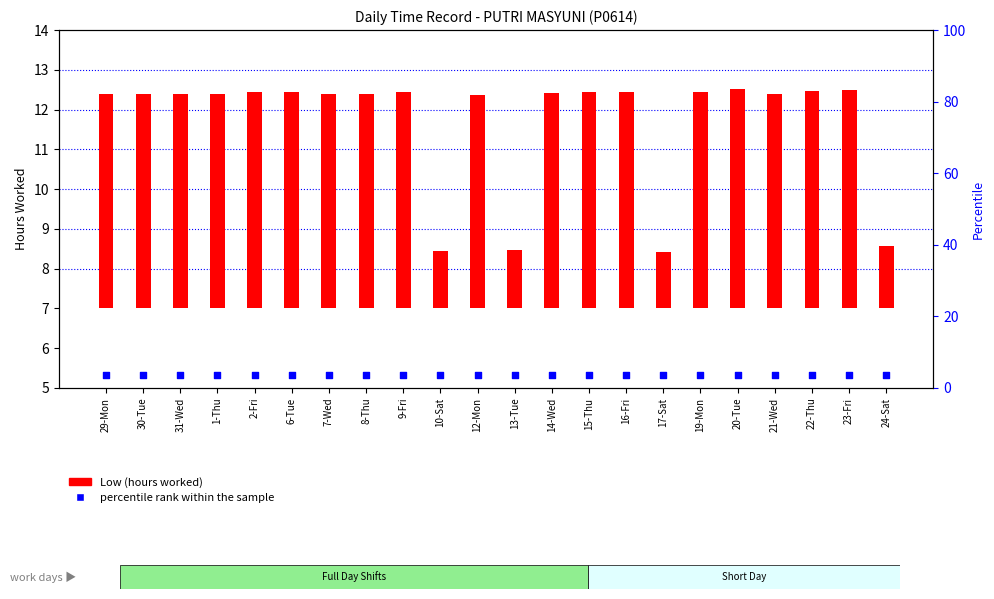

Which series has the widest spread of Y values?

Low (hours worked)